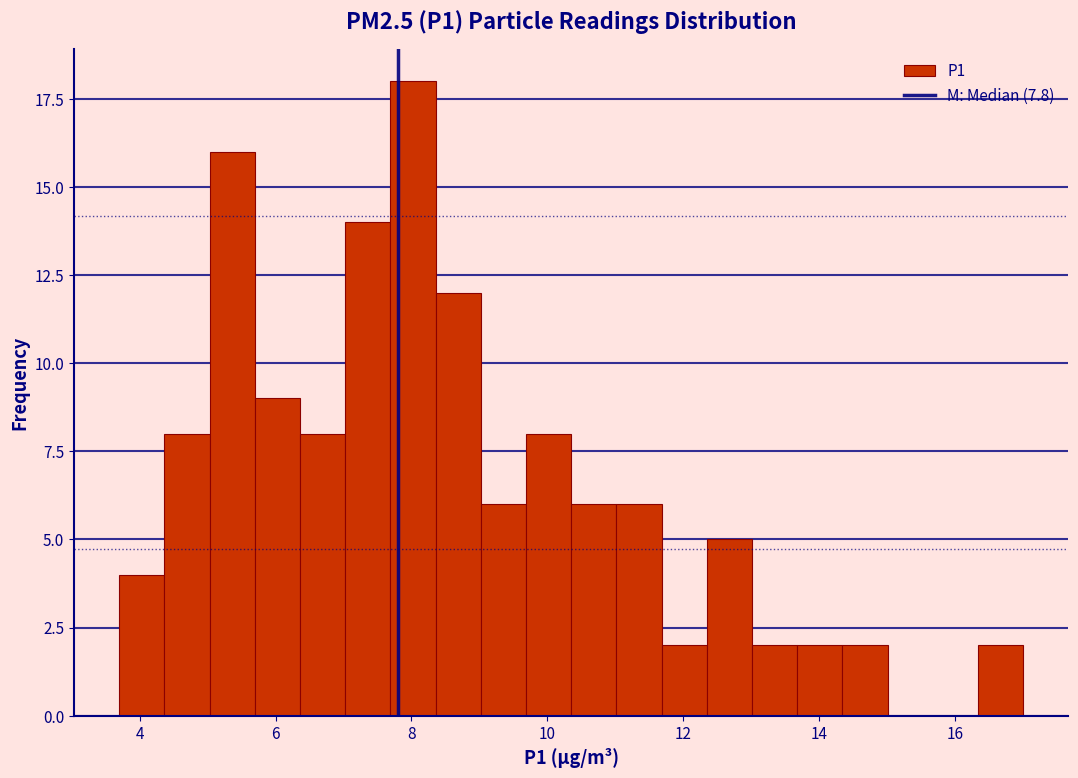

Around what value on the x-axis is the tallest bar? Give the approximate position of its centre, as read against the axis.

8.0